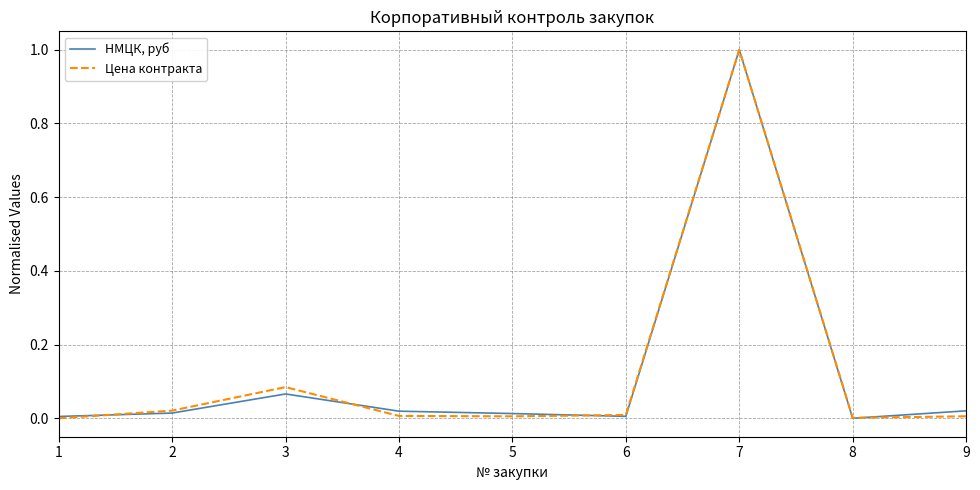

How many series are shown in this chart?

2